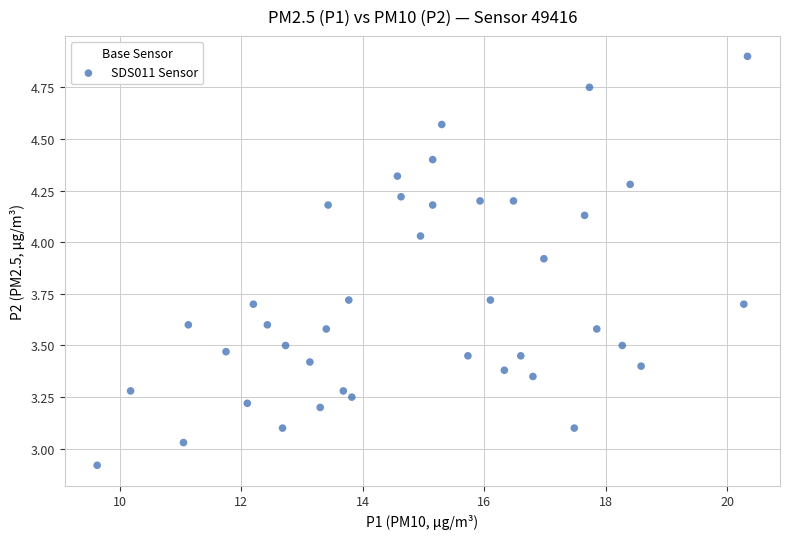

What is the range of X values (max minus min)?

10.7